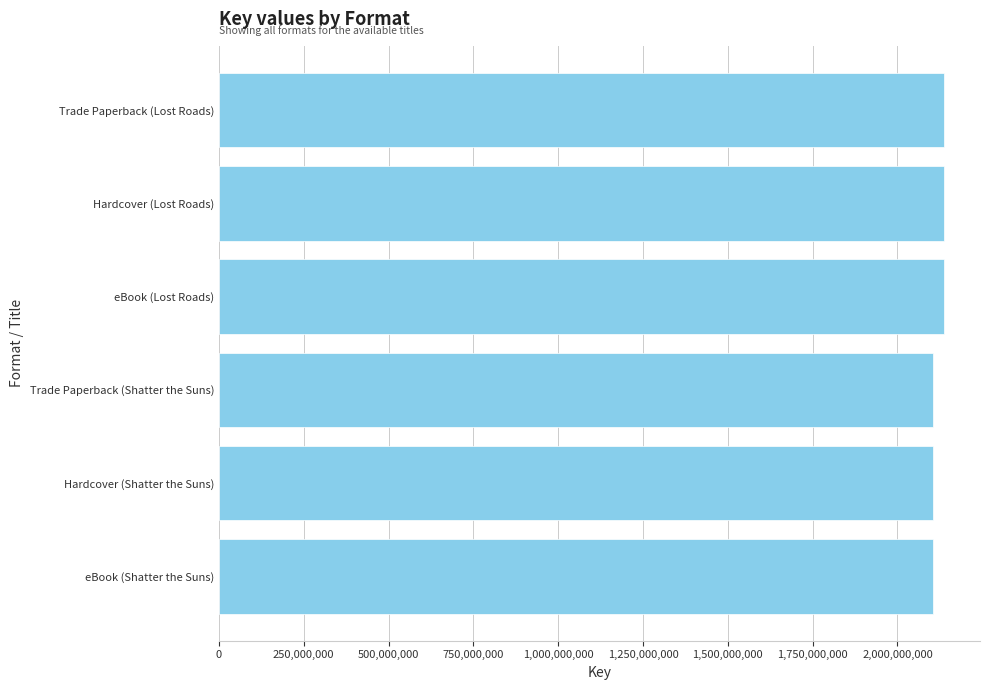

What is the approximate value at Hardcover (Shatter the Suns)?

2104159909